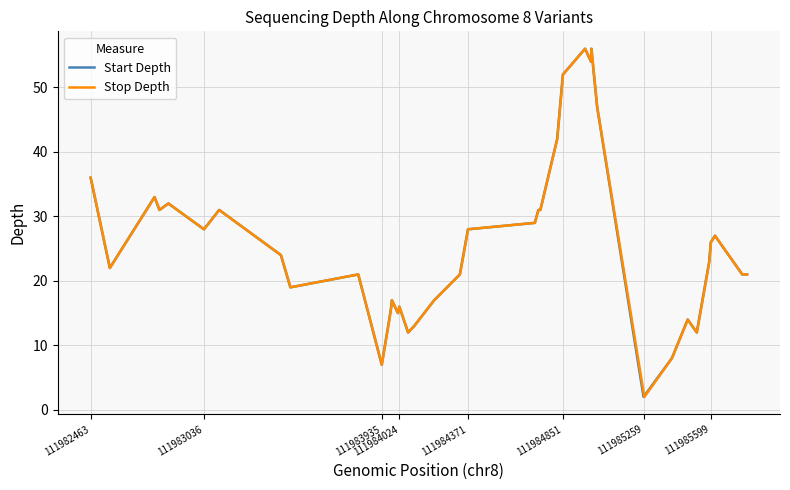

The Start Depth series shows 26 at 111985599. True or false?

True